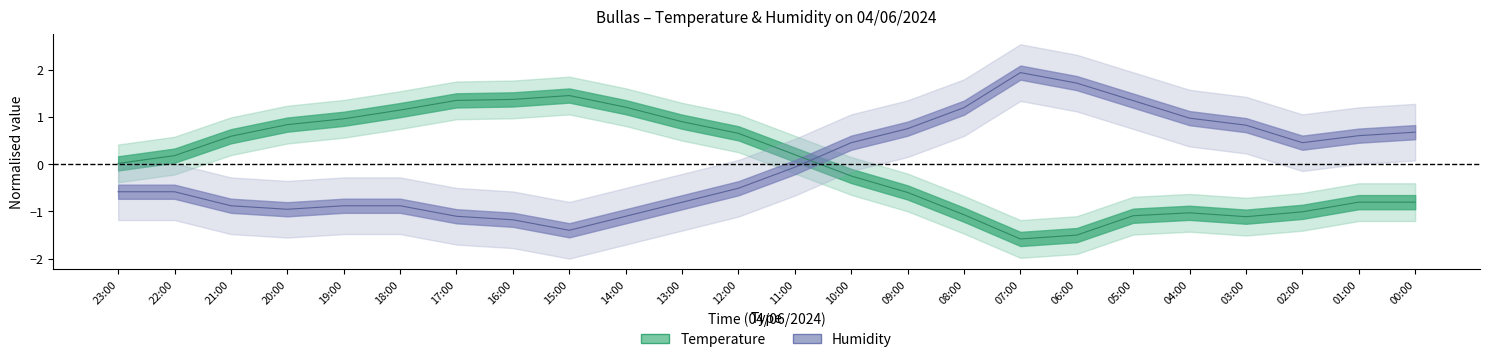

True or false: Humidity has more than 0 interior local peaks.

True